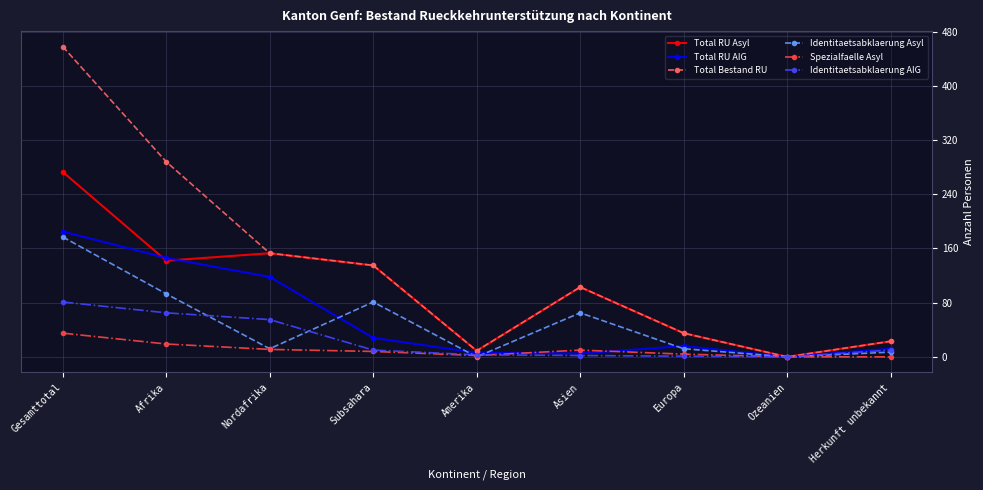

What is the difference between the maximum and minimum values in the Total RU Asyl series?

273